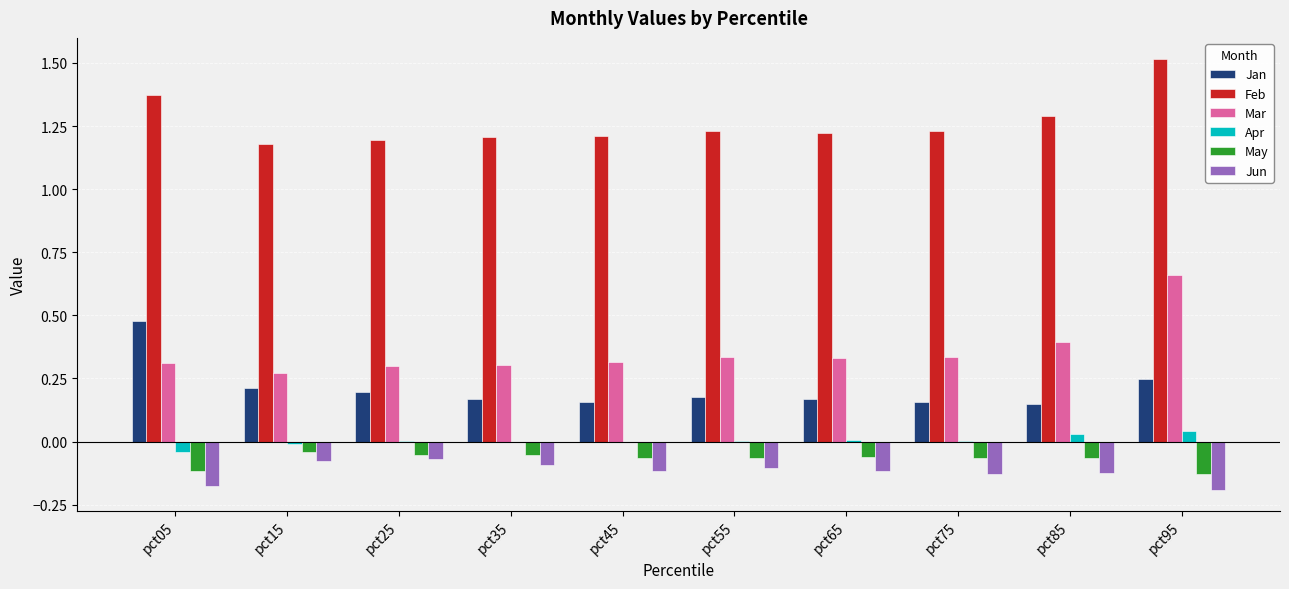

Count the number of categories in the chart.

10